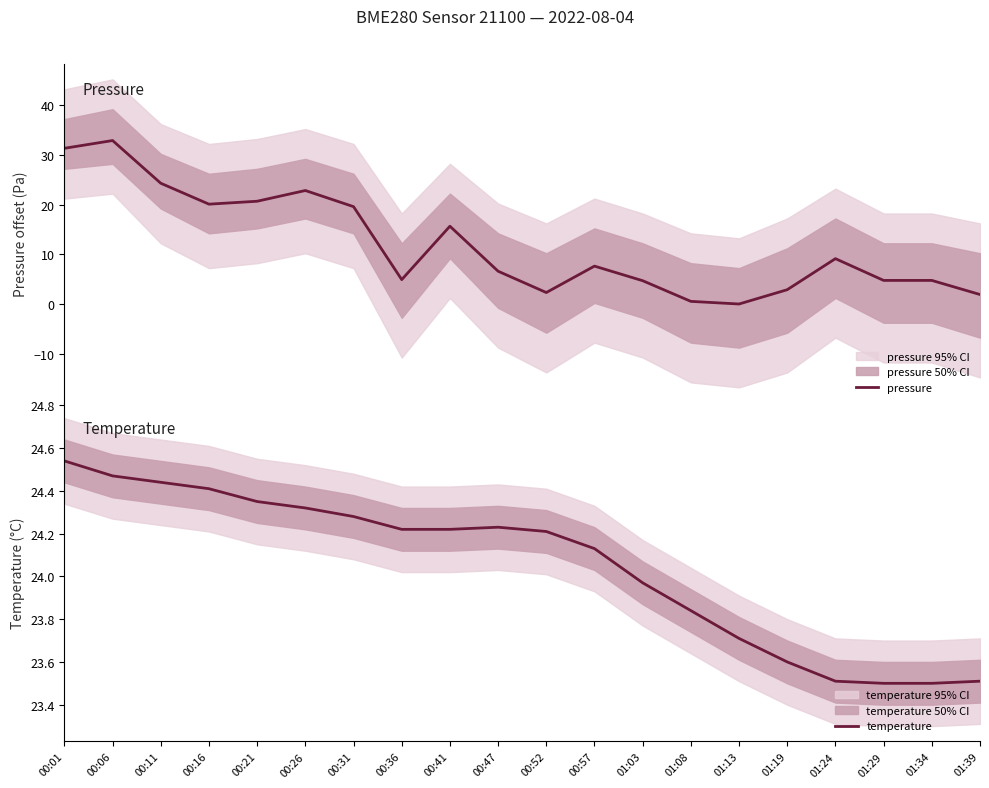

Count the number of categories in the chart.

20